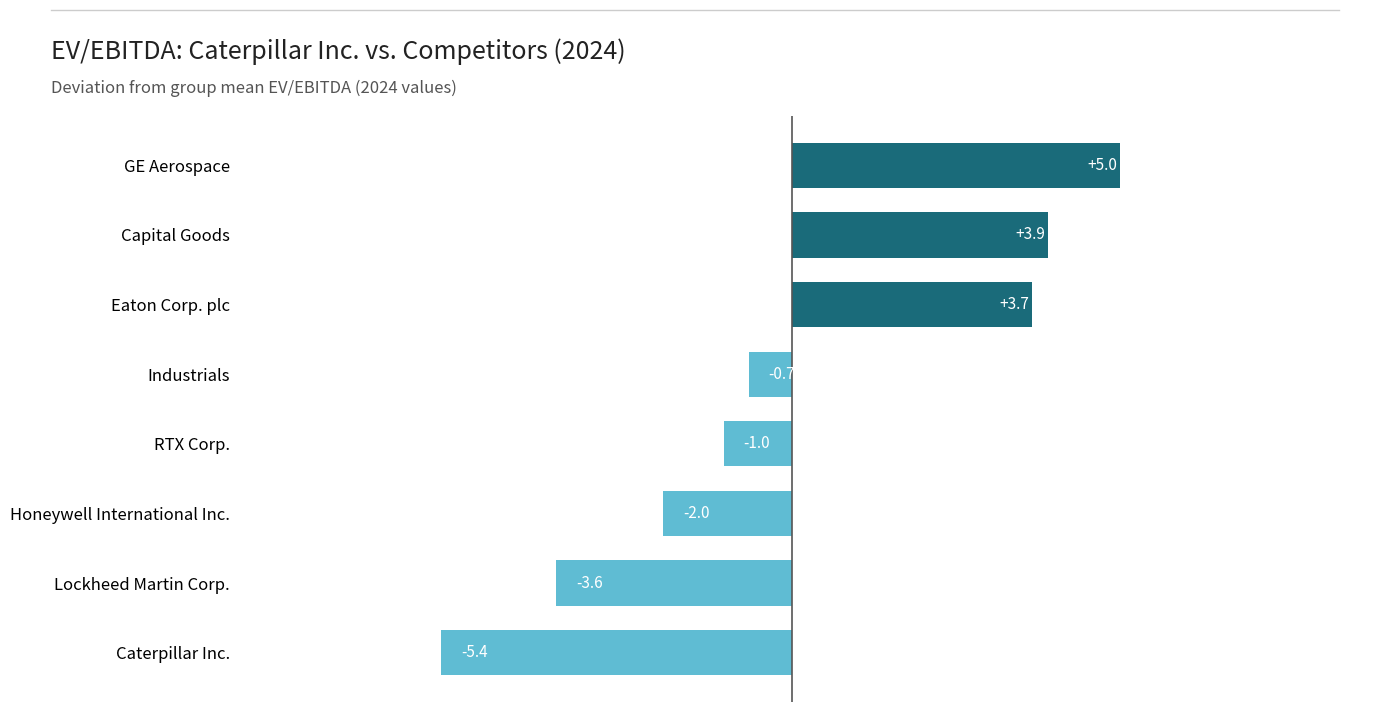

How many values exceed 0?

3